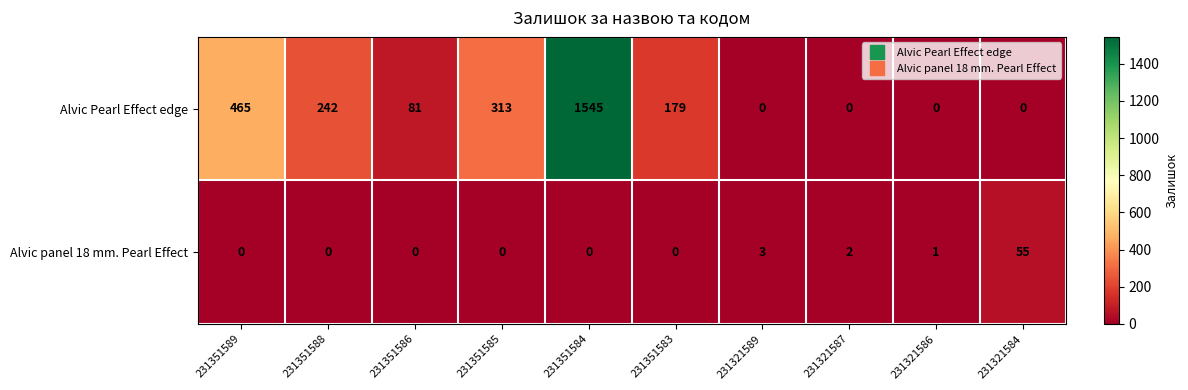

Reading left to right, transcribe all the data shown in this chart.

Alvic Pearl Effect edge: 465	242	81	313	1545	179	0	0	0	0
Alvic panel 18 mm. Pearl Effect: 0	0	0	0	0	0	3	2	1	55